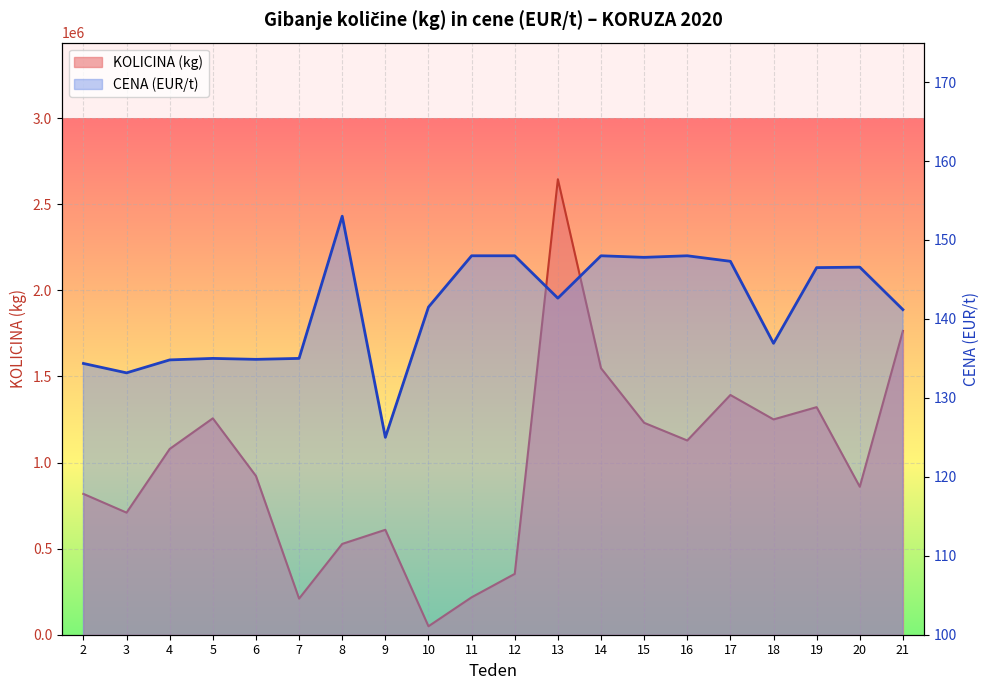

What is the average value of the CENA (EUR/t) series?

141.4